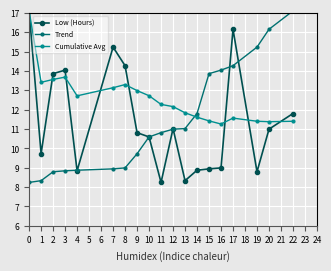

What is the value of the Trend point at the 2nd from the left?

8.3